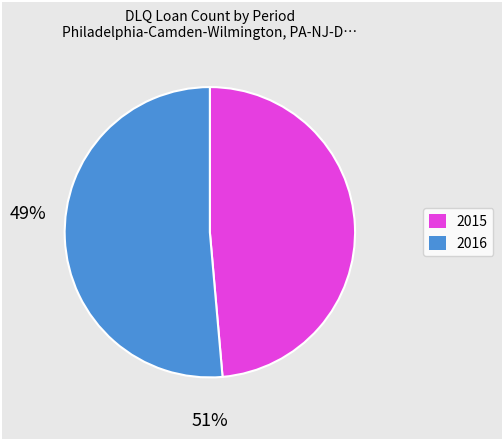

Is there any slice that represents more than half of the pie?

Yes